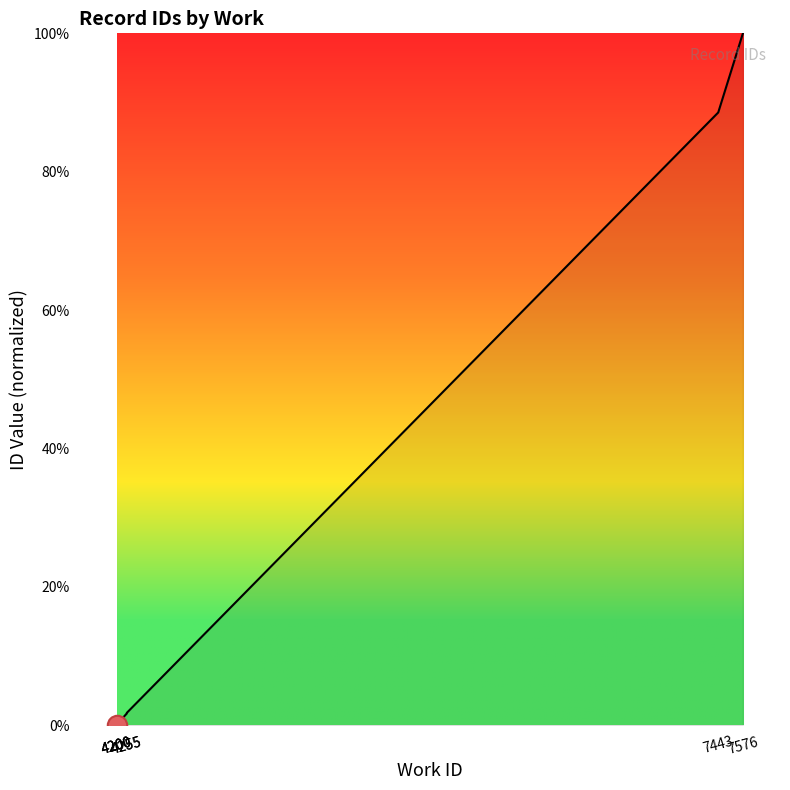

What is the difference between the values at 7443 and 4200?

88.6